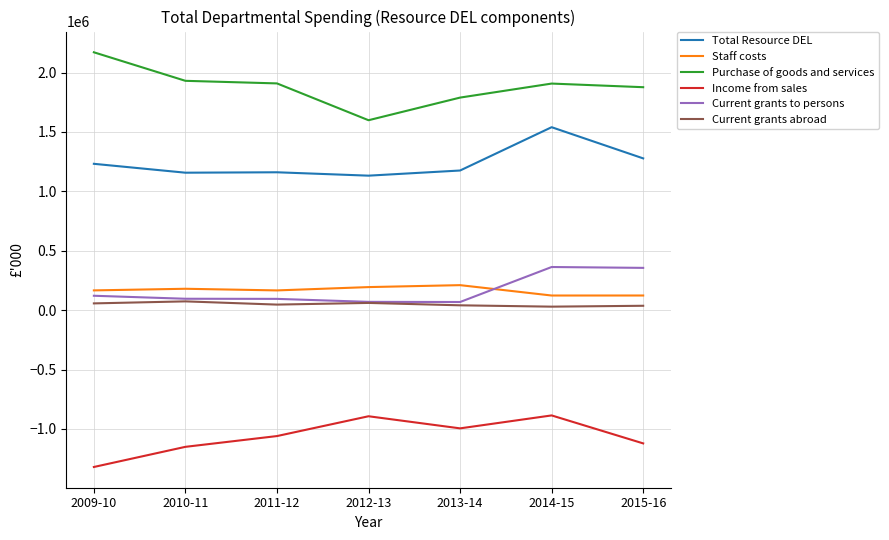

Does the chart display data point markers on the line(s)?

No